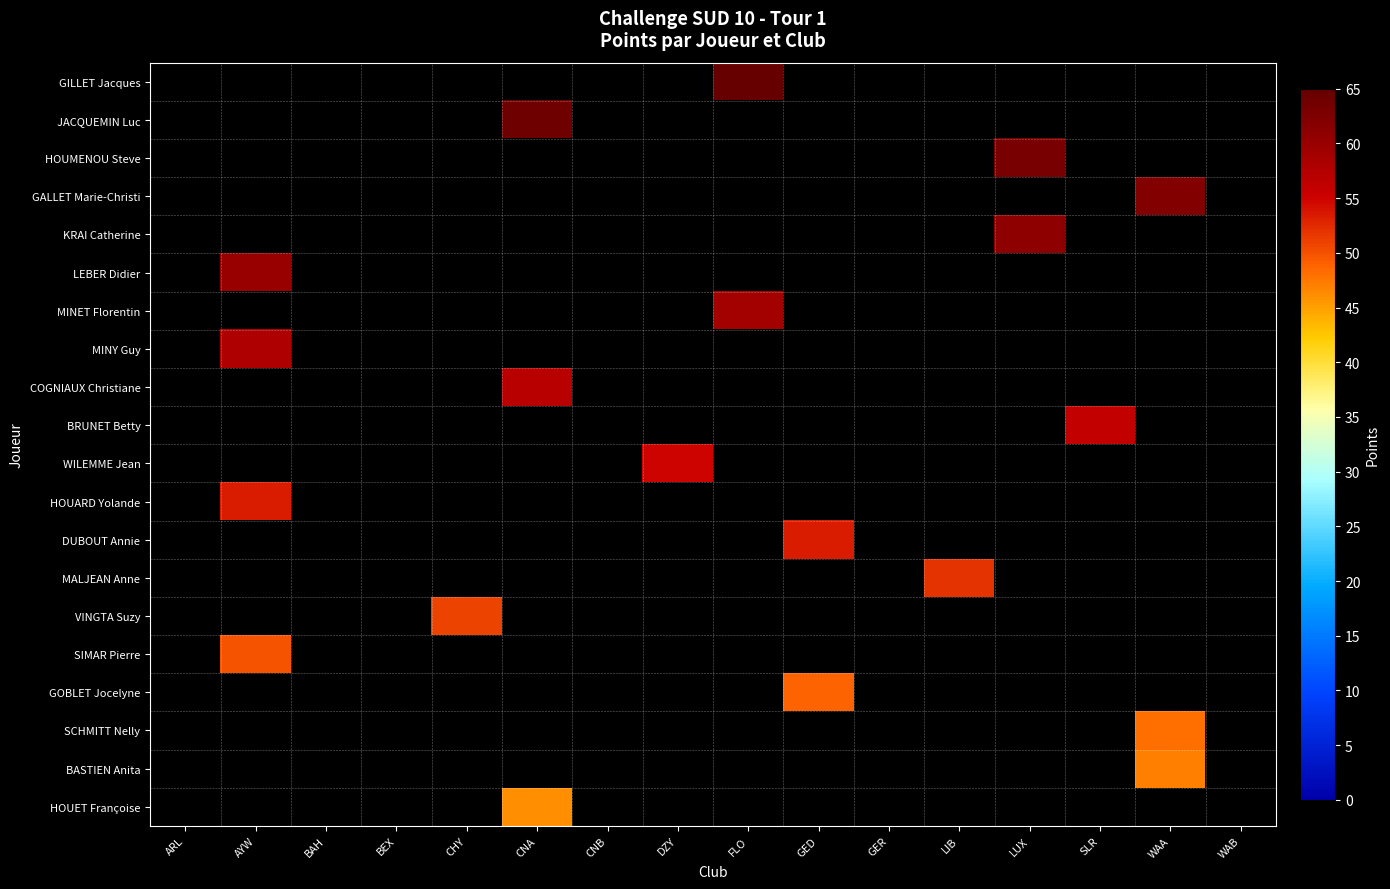

What is the spread (max minus min) of values at FLO?

6.0